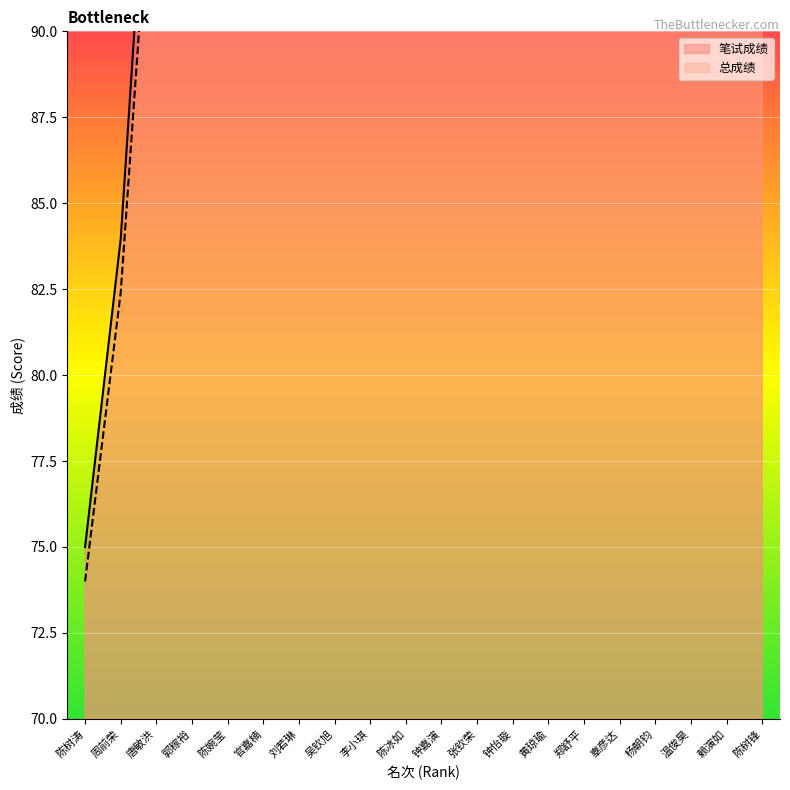

Rank the series by their maximum value, from lowest to highest.

总成绩, 笔试成绩